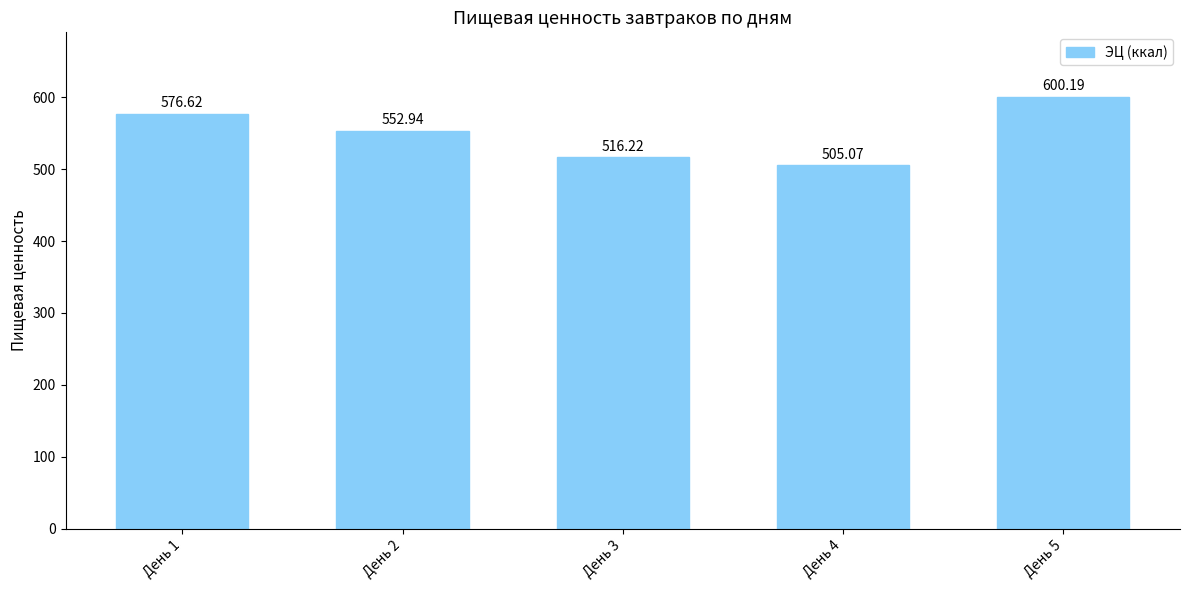

What is the maximum value shown in the chart?

600.2